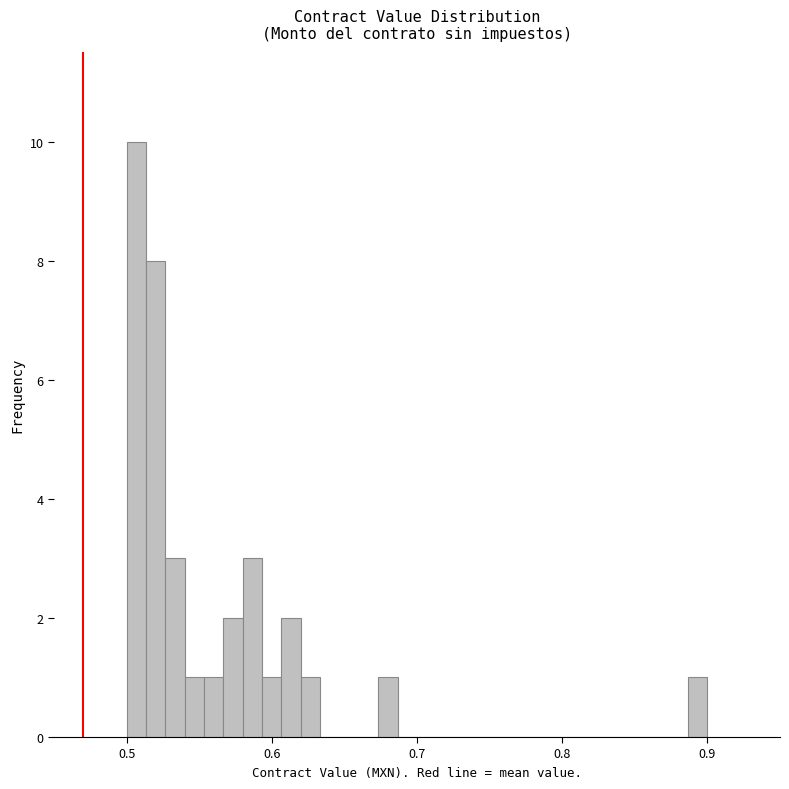

Around what value on the x-axis is the tallest bar? Give the approximate position of its centre, as read against the axis.

0.51